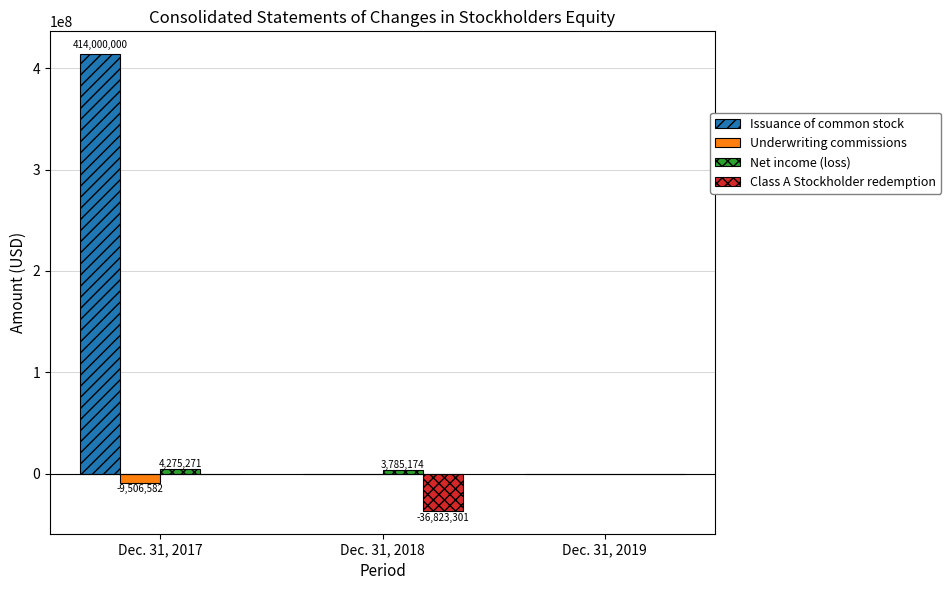

Count the Issuance of common stock values in the range 0 to 414000000.

3